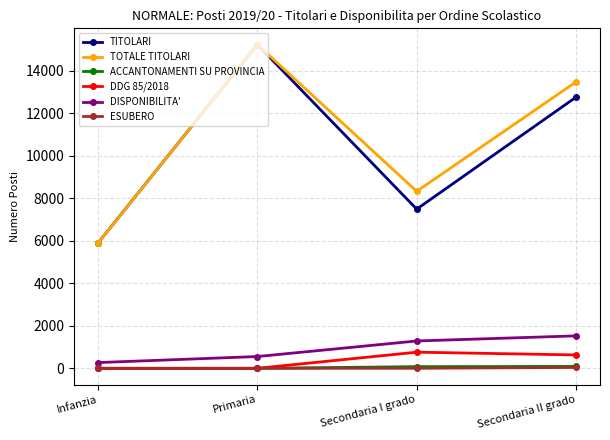

At which label is DDG 85/2018 closest to 379?

Secondaria II grado